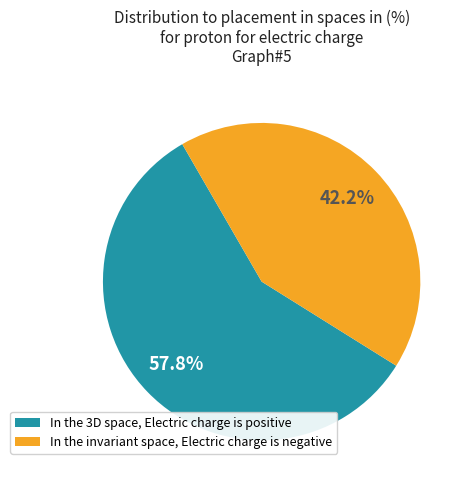

What is the total percentage of In the invariant space, Electric charge is negative and In the 3D space, Electric charge is positive?

100.0%